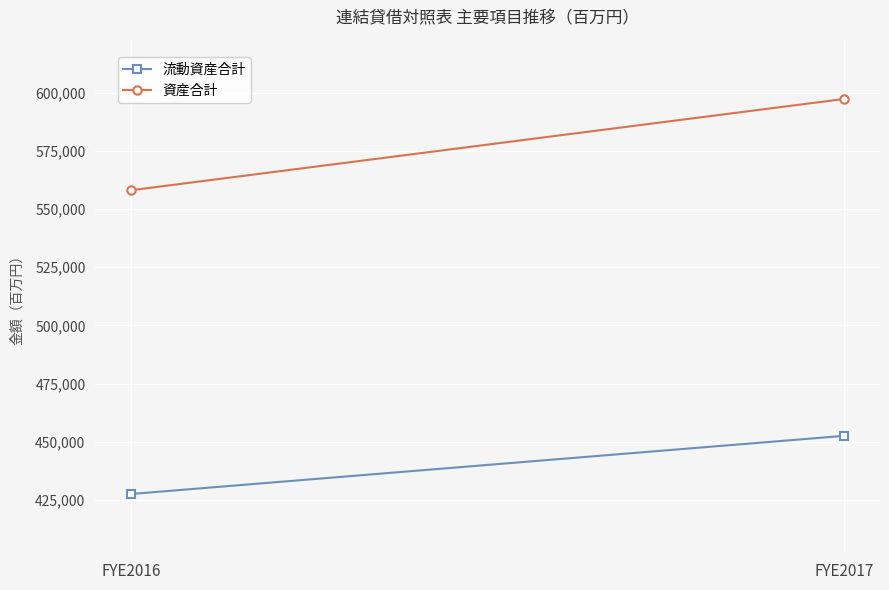

Count the number of categories in the chart.

2